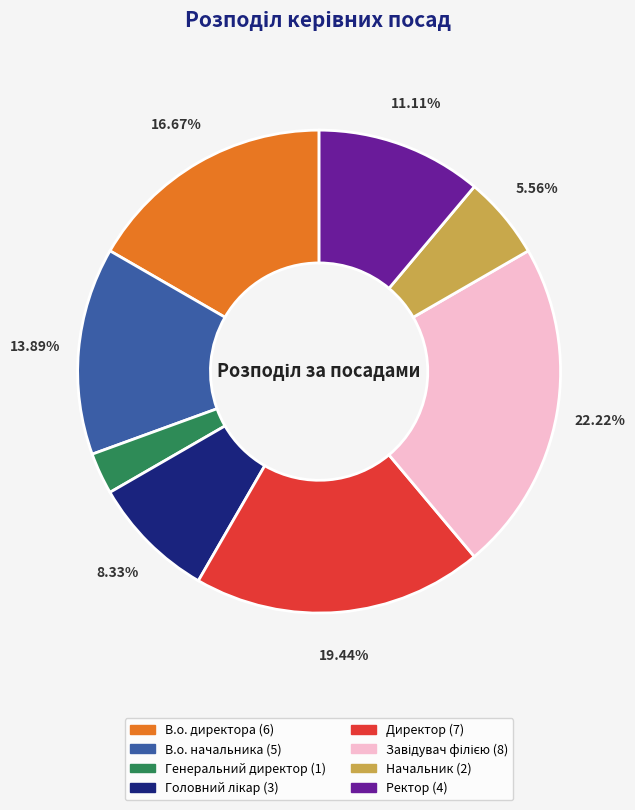

Which category has the smallest portion of the pie?

Генеральний директор